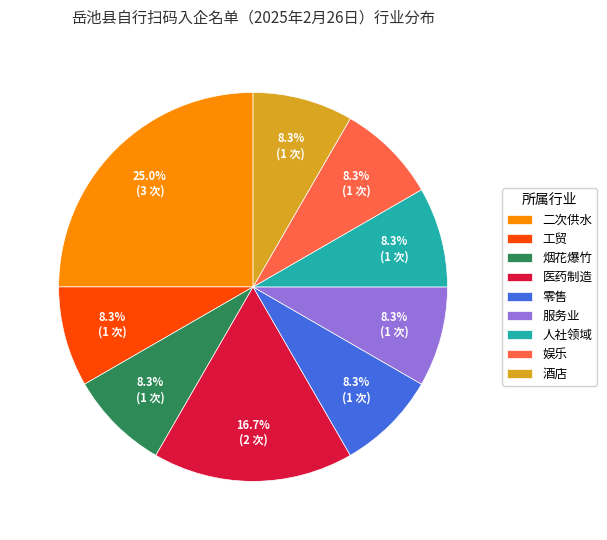

What is the largest slice in the pie chart?

二次供水